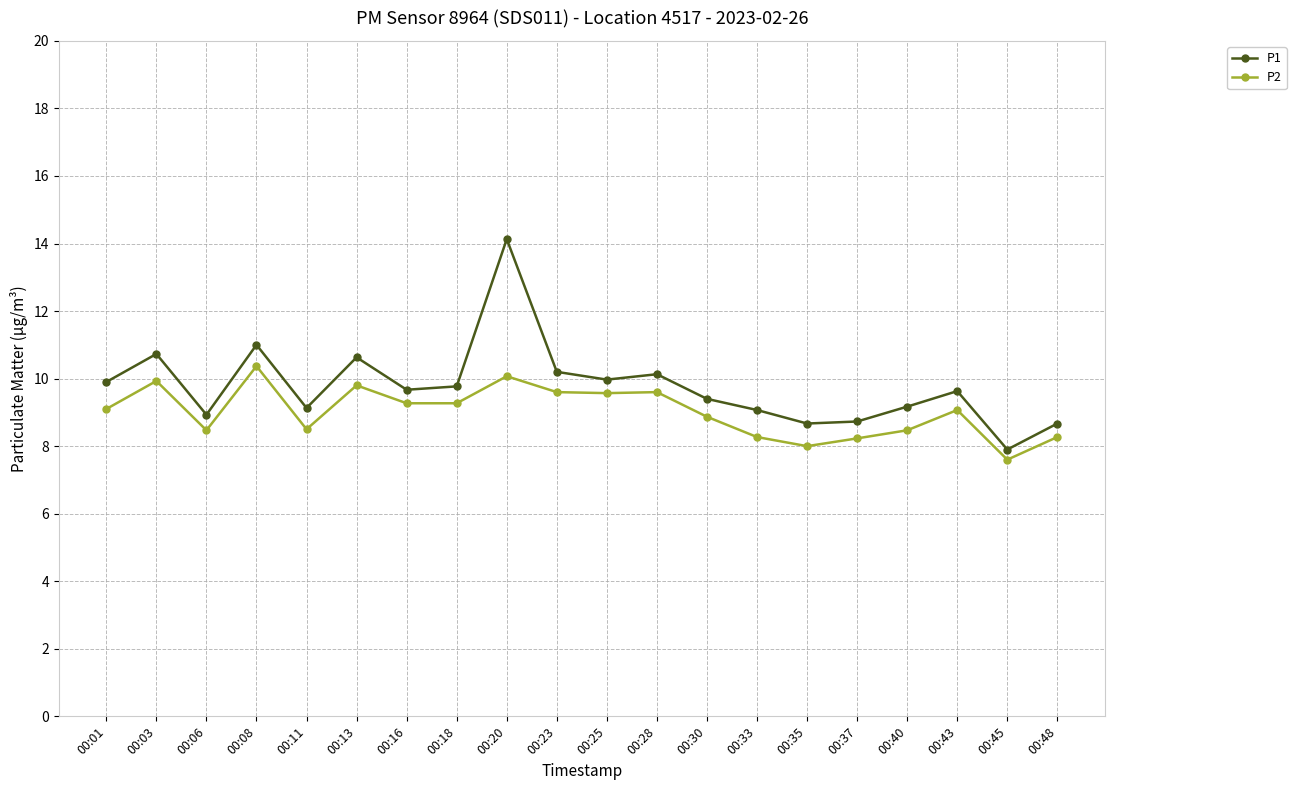

What is the difference between the second highest and second lowest values in the P2 series?

2.1